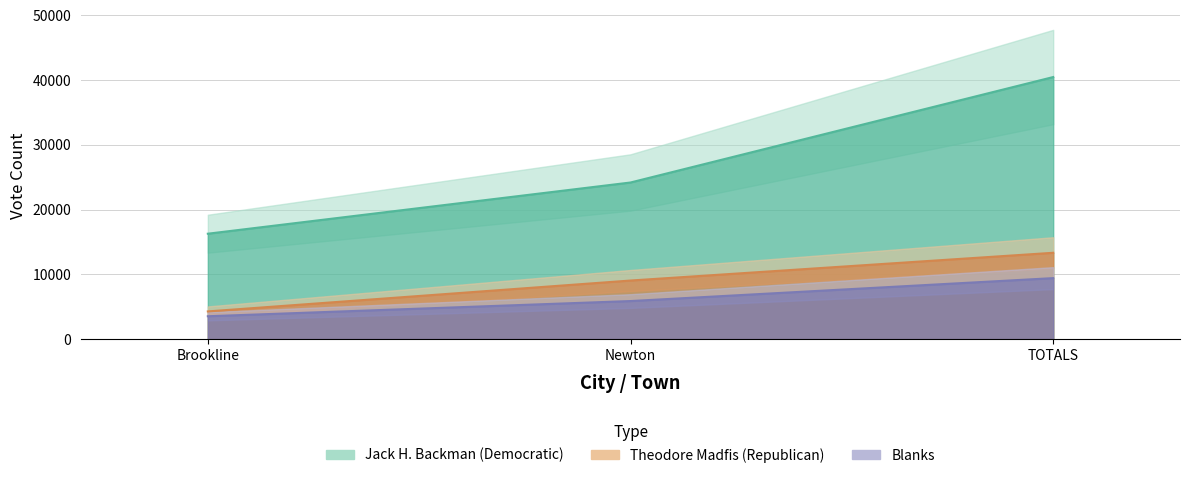

At which label does Theodore Madfis (Republican) first exceed 9056?

TOTALS